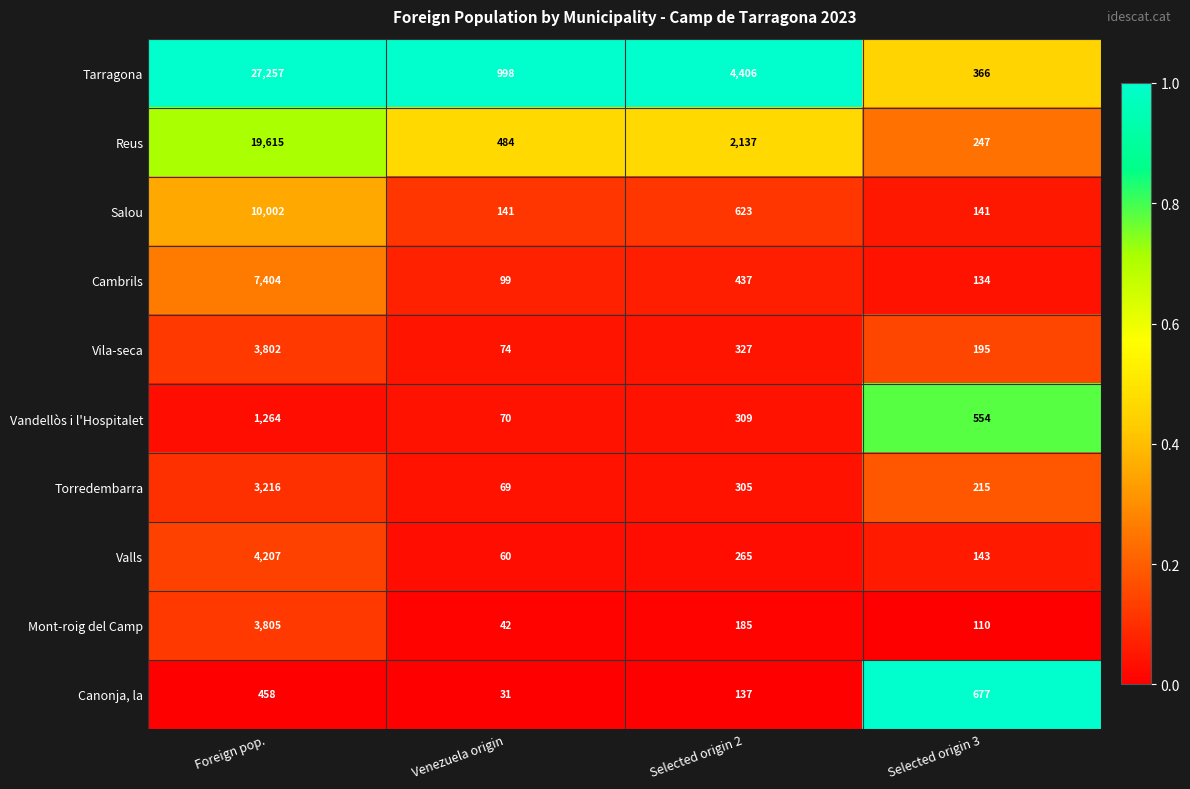

True or false: Vila-seca has a value of 36 at Venezuela origin.

False